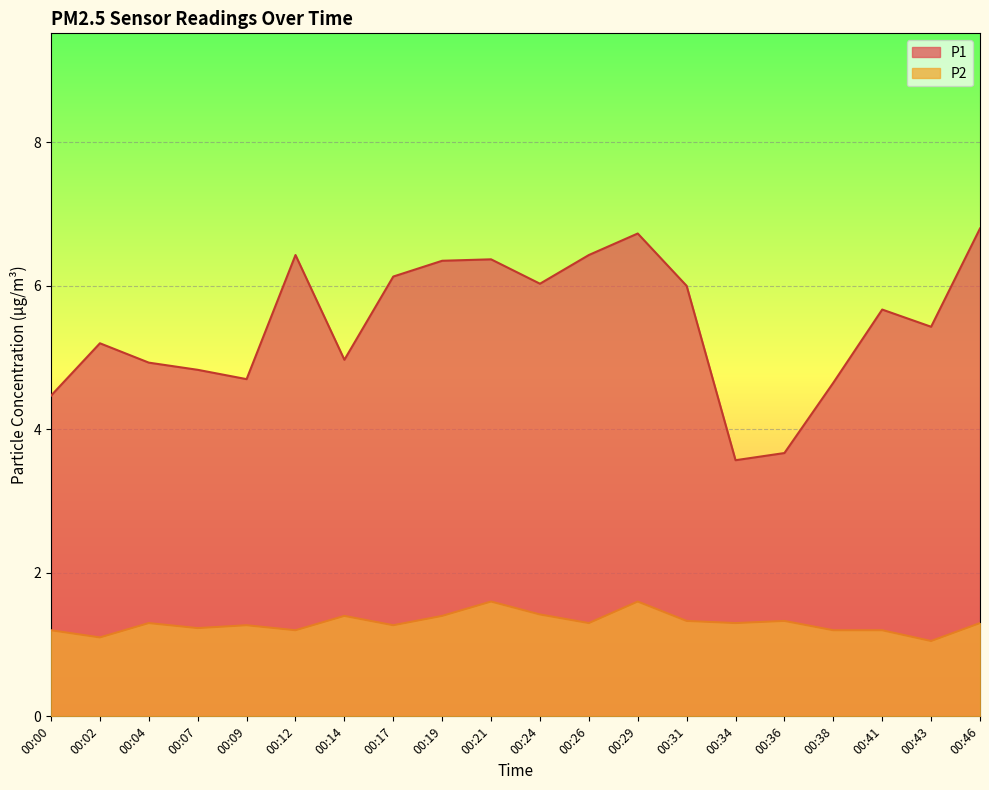

What is the total value across all series at 00:21?

8.0